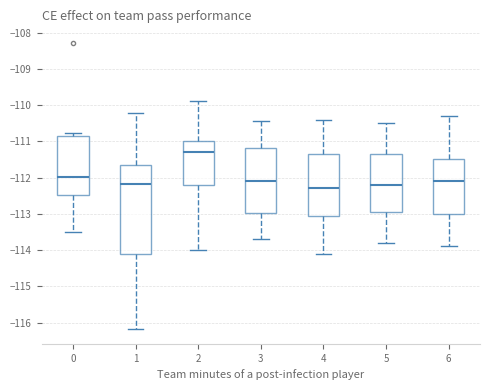

Where does the median line of the box at x = 1 sit on the y-axis? The values are not printed on the chart, so give them approximately, as read against the axis.

-112.2